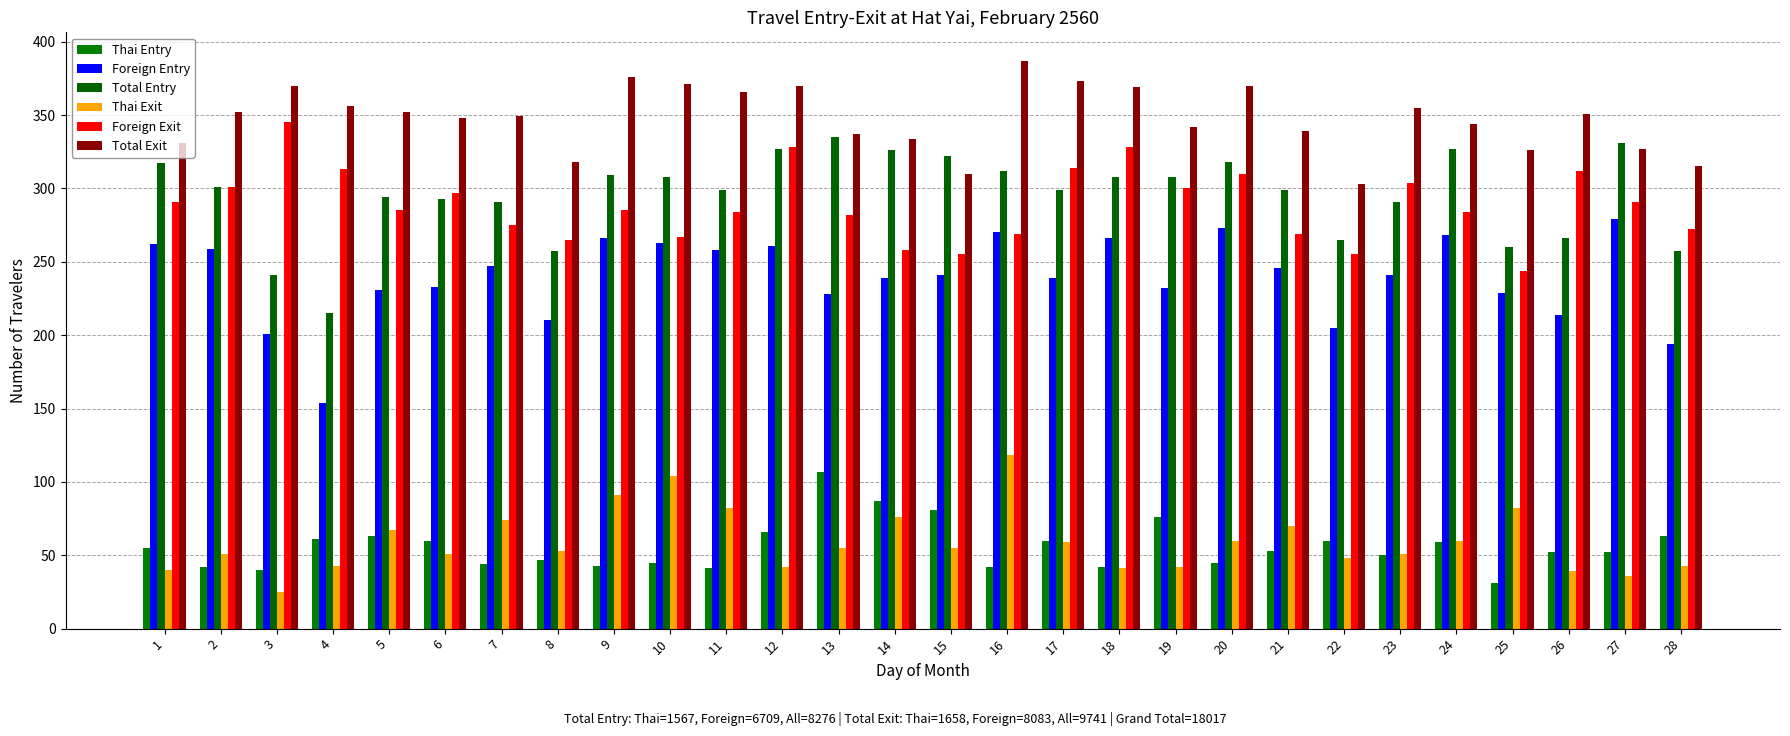

How many data points does each series have?

28